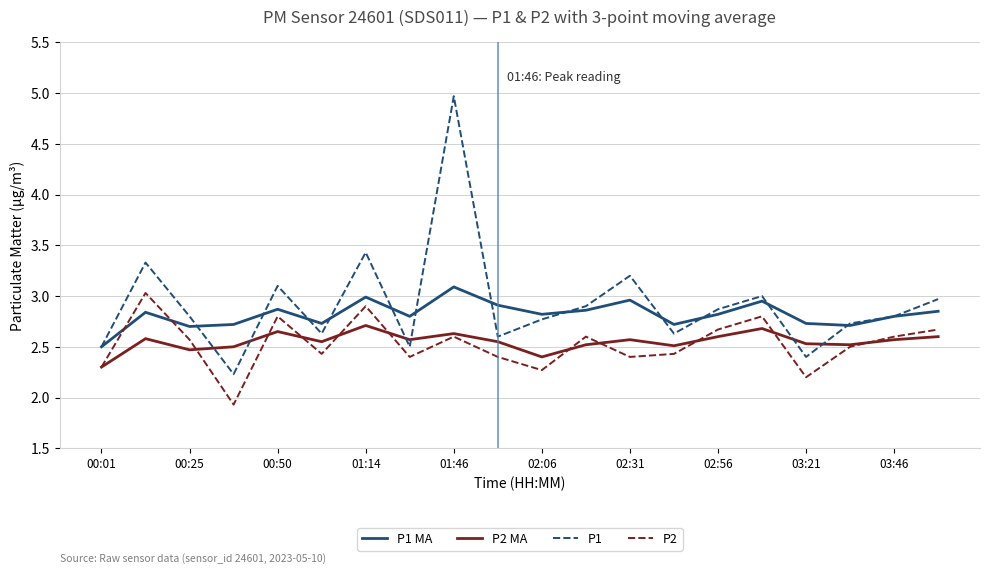

What is the maximum value for P1?

5.0